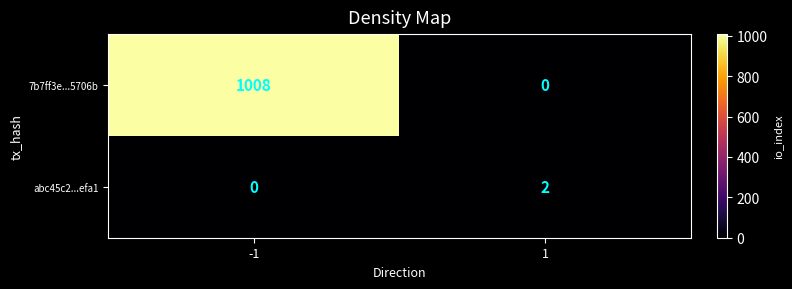

The 7b7ff3e...5706b series shows 345 at 1. True or false?

False